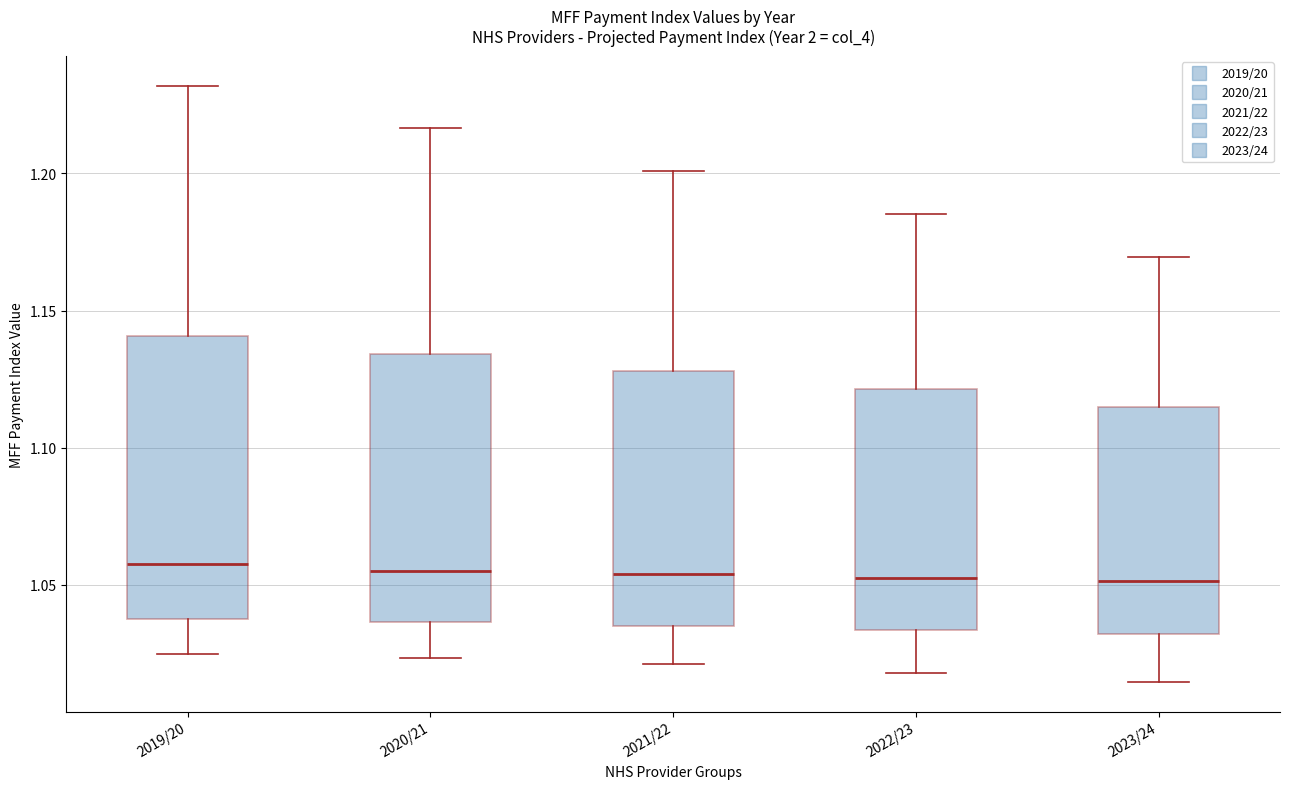

Reading left to right, transcribe this box plot: for each box, give where its median line is, the range the box spans, and where its two whiskers end, as read against the y-axis. The values are not printed on the chart, so give them approximately, as read against the axis.

2019/20: median 1.055, box 1.040 to 1.140, whiskers 1.025 to 1.230
2020/21: median 1.055, box 1.035 to 1.135, whiskers 1.025 to 1.215
2021/22: median 1.055, box 1.035 to 1.130, whiskers 1.020 to 1.200
2022/23: median 1.055, box 1.035 to 1.120, whiskers 1.020 to 1.185
2023/24: median 1.050, box 1.030 to 1.115, whiskers 1.015 to 1.170